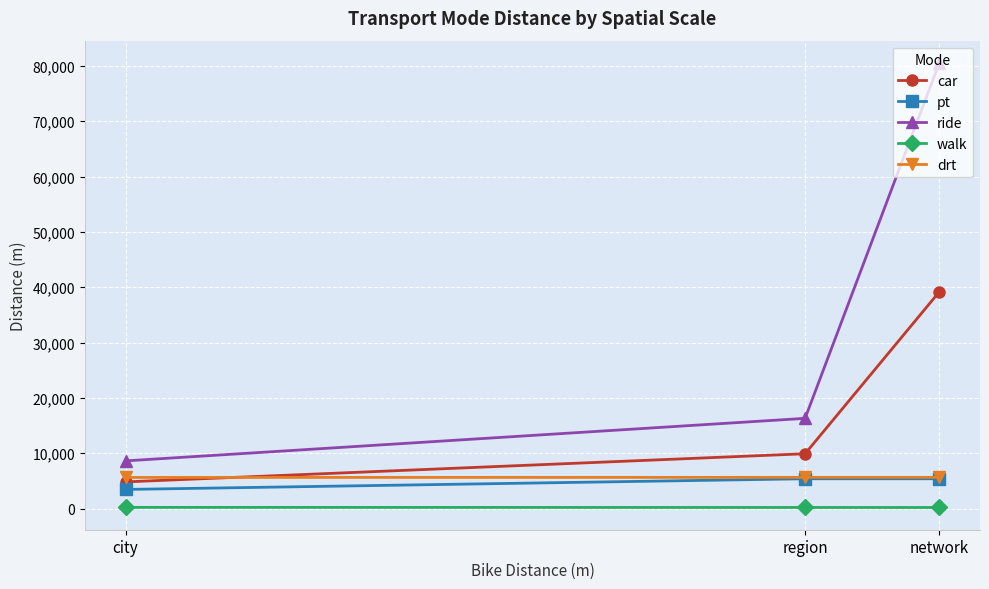

What is the average value of the ride series?

35158.1